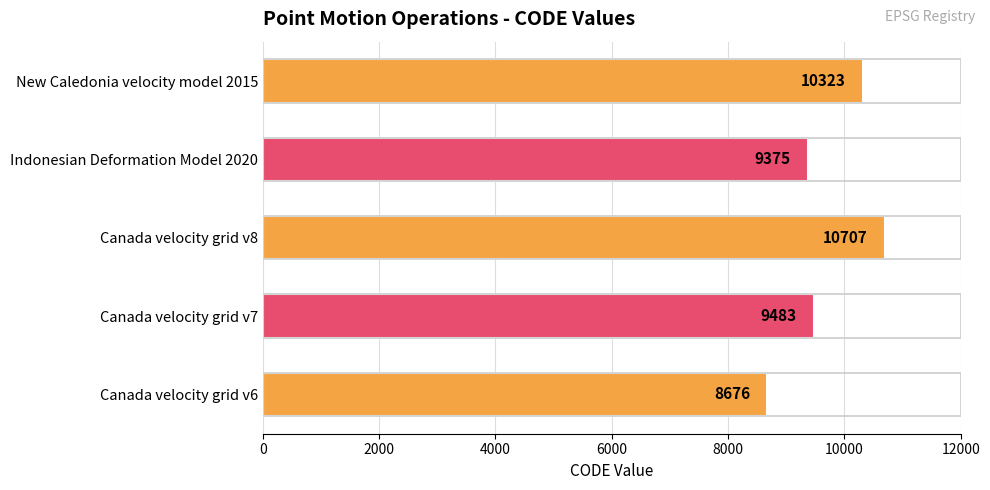

Which label corresponds to the largest value in the chart?

Canada velocity grid v8